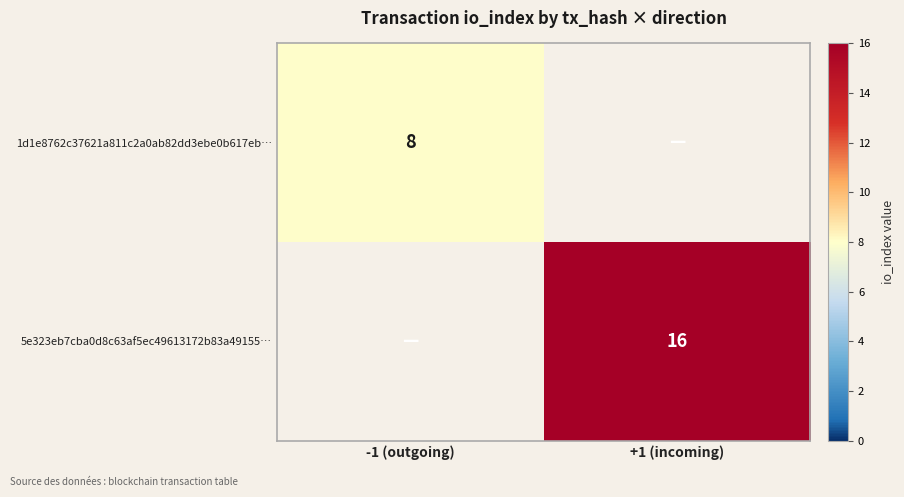

The value of 5e323eb7cba0d8c63af5ec49613172b83a49155… at +1 (incoming) is 16. True or false?

True